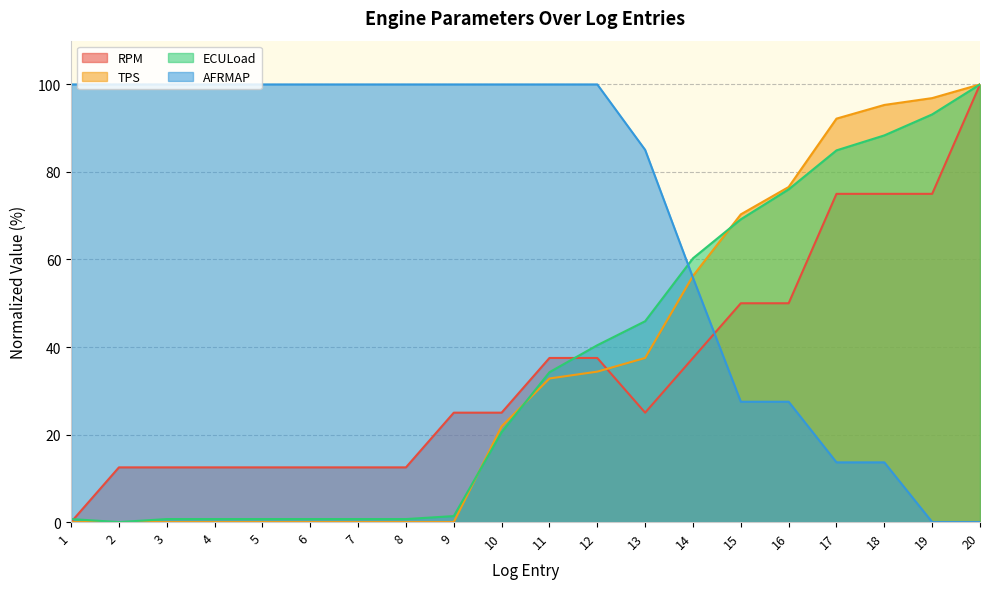

Reading right to left, transcribe all the data shown in this chart.

RPM: 100.0	75.0	75.0	75.0	50.0	50.0	37.5	25.0	37.5	37.5	25.0	25.0	12.5	12.5	12.5	12.5	12.5	12.5	12.5	0.0
TPS: 100.0	96.9	95.3	92.2	76.6	70.3	56.3	37.5	34.4	32.8	21.9	0.0	0.0	0.0	0.0	0.0	0.0	0.0	0.0	0.0
ECULoad: 100.0	93.2	88.4	84.9	76.0	69.2	60.3	45.9	40.4	34.2	20.5	1.4	0.7	0.7	0.7	0.7	0.7	0.7	0.0	0.7
AFRMAP: 0.0	0.0	13.6	13.6	27.5	27.5	55.8	85.0	100.0	100.0	100.0	100.0	100.0	100.0	100.0	100.0	100.0	100.0	100.0	100.0